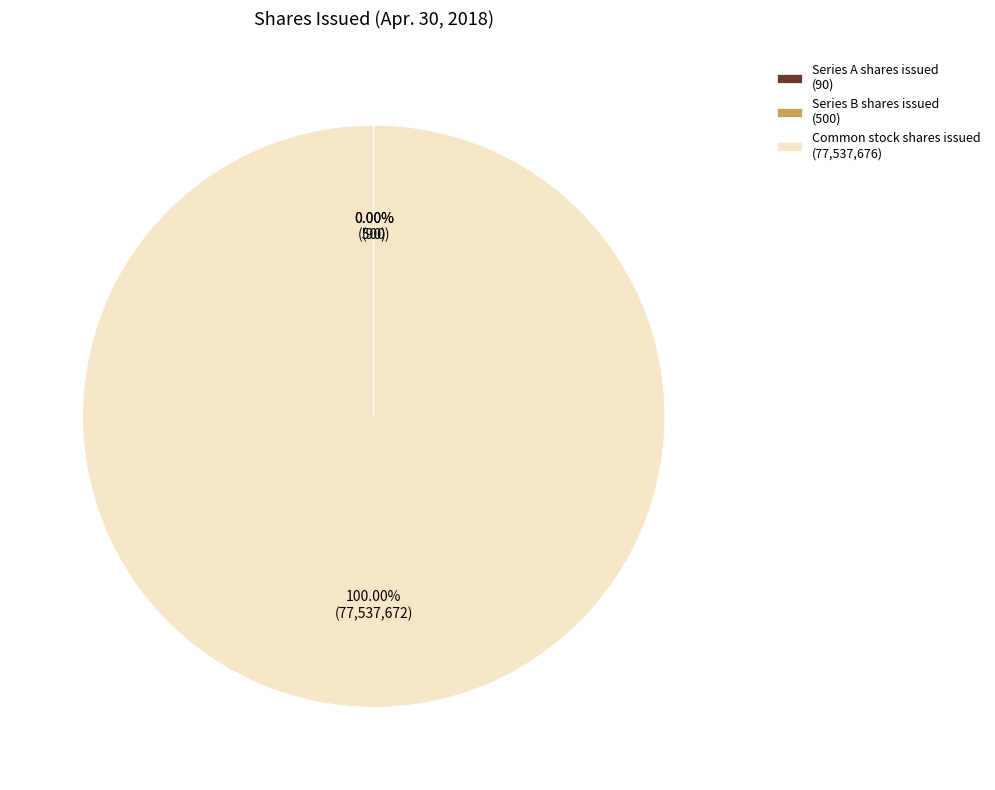

Is there any slice that represents more than half of the pie?

Yes